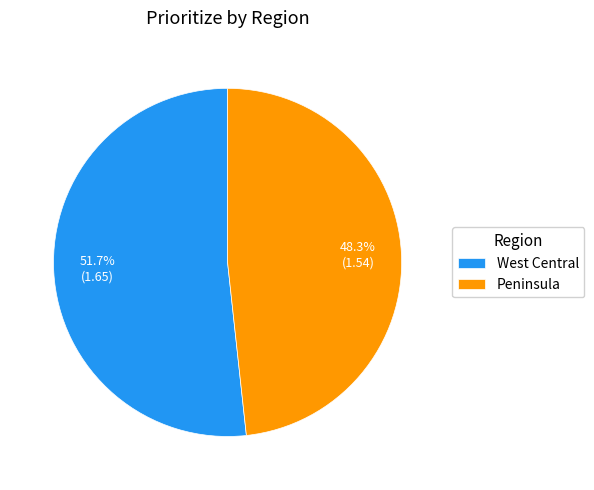

Which category has the smallest portion of the pie?

Peninsula